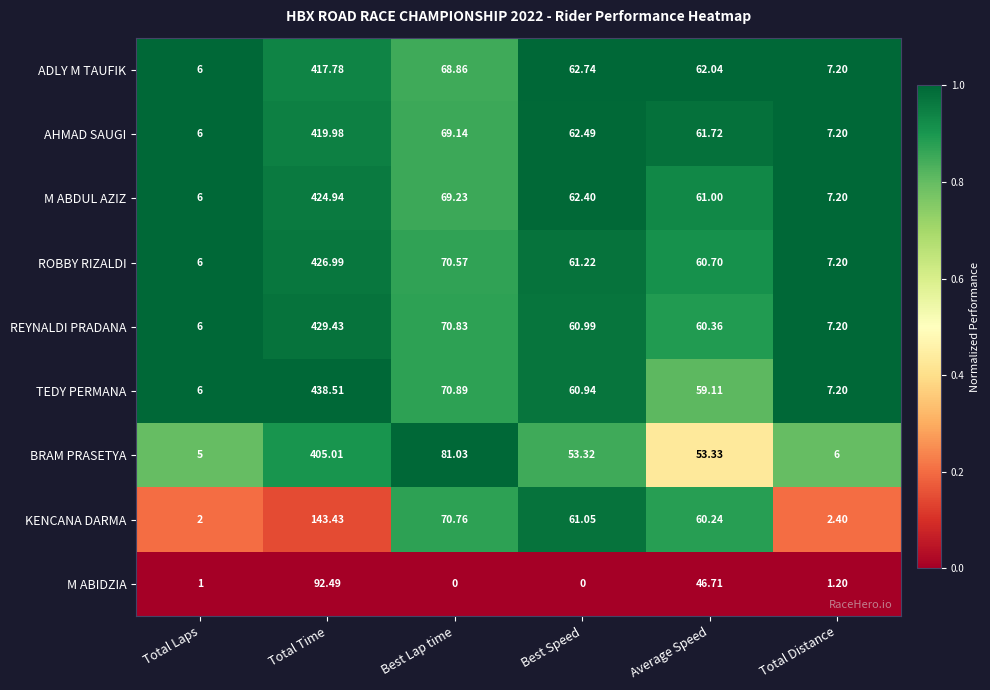

Rank the series at Average Speed from highest to lowest value.

ADLY M TAUFIK, AHMAD SAUGI, M ABDUL AZIZ, ROBBY RIZALDI, REYNALDI PRADANA, KENCANA DARMA, TEDY PERMANA, BRAM PRASETYA, M ABIDZIA